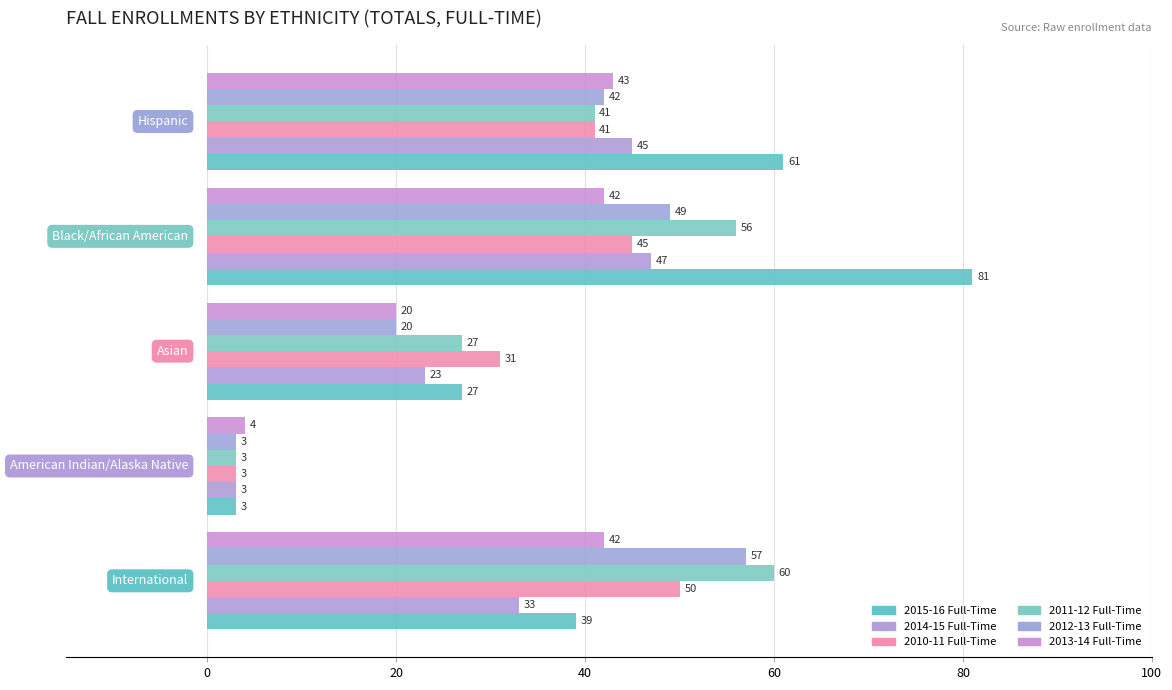

Count the number of categories in the chart.

5